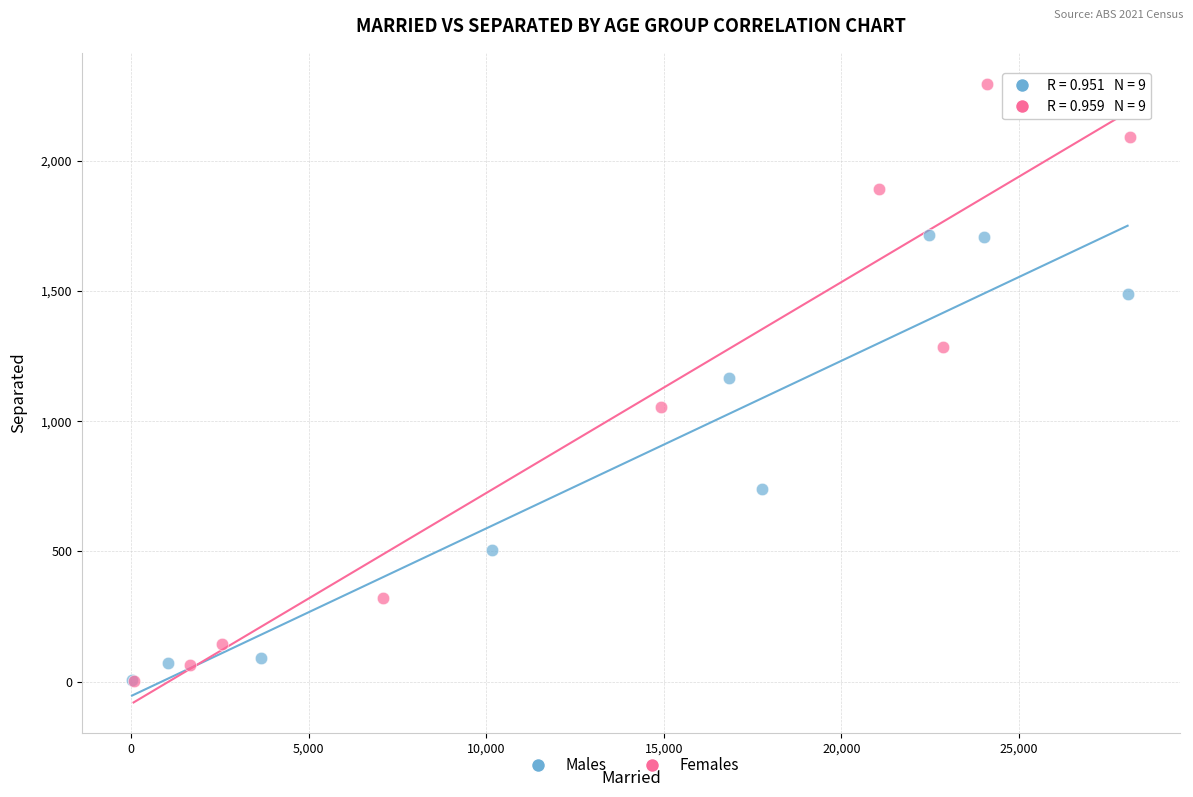

What are all the series names shown in the legend?

Males, Females